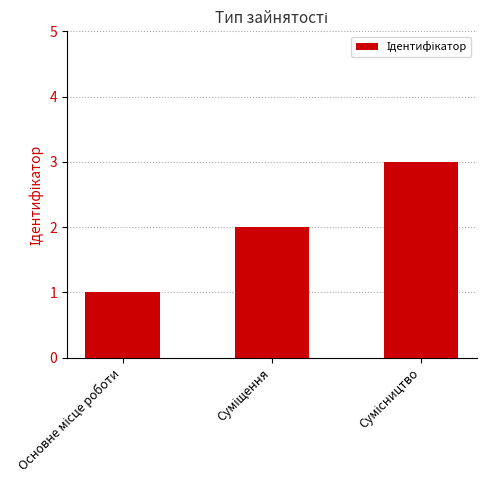

What is the greatest value displayed?

3